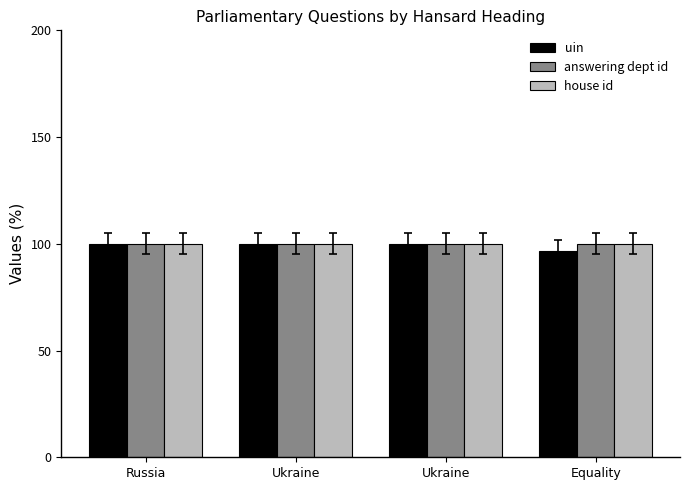

Which series has the largest total across all categories?

answering dept id